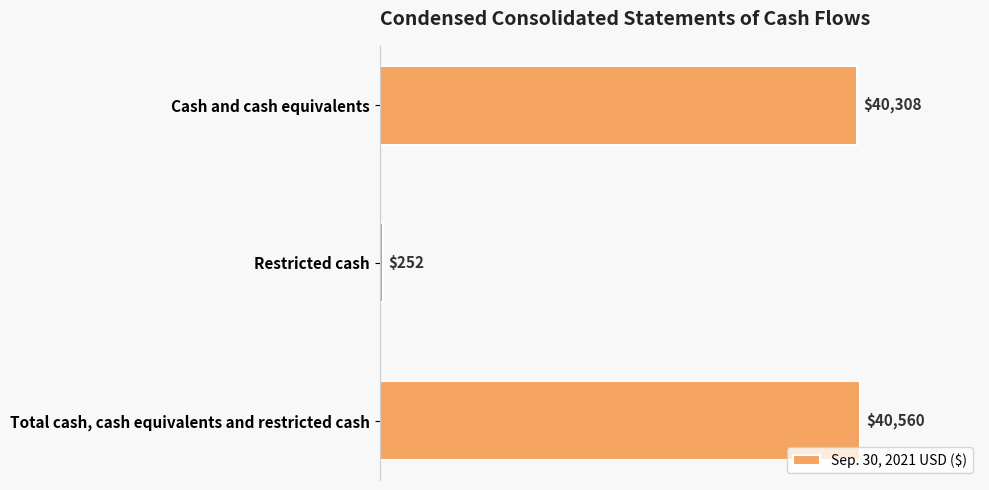

The value at Total cash, cash equivalents and restricted cash is 14966. True or false?

False